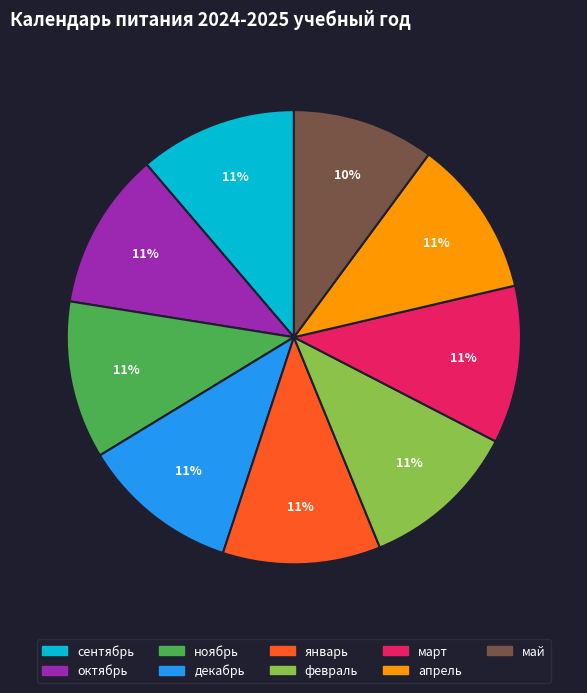

The октябрь slice represents 11% of the pie. True or false?

True